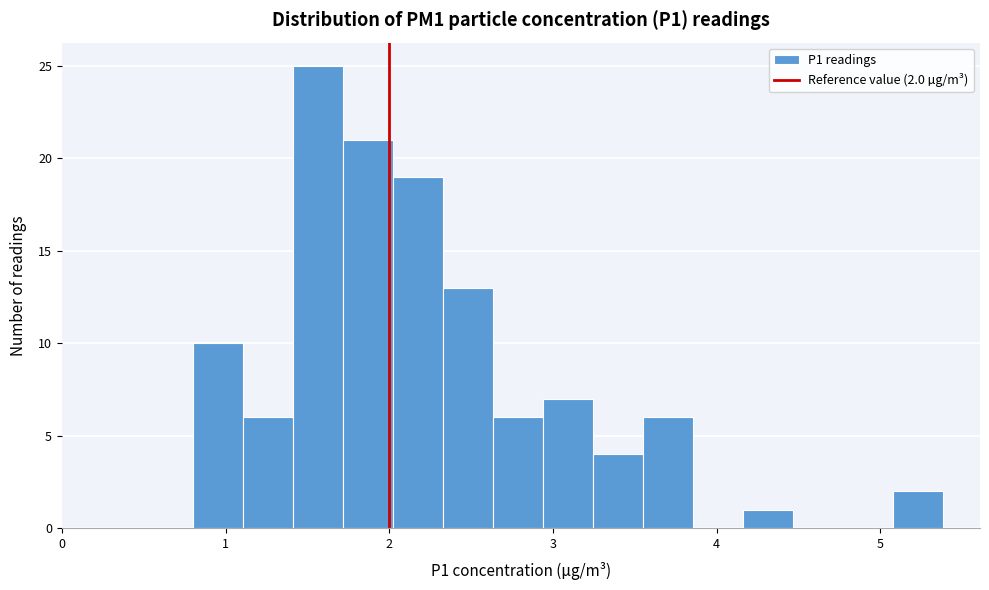

Read against the x-axis, roughly where is the centre of the tallest bar?

1.6